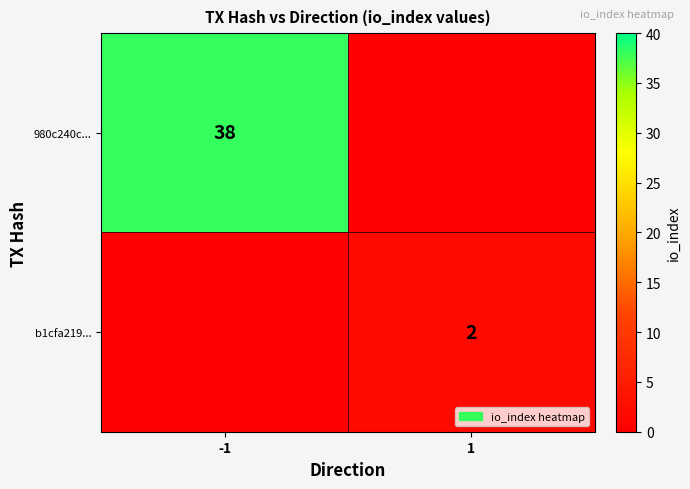

True or false: 980c240c... has a value of 55 at -1.

False